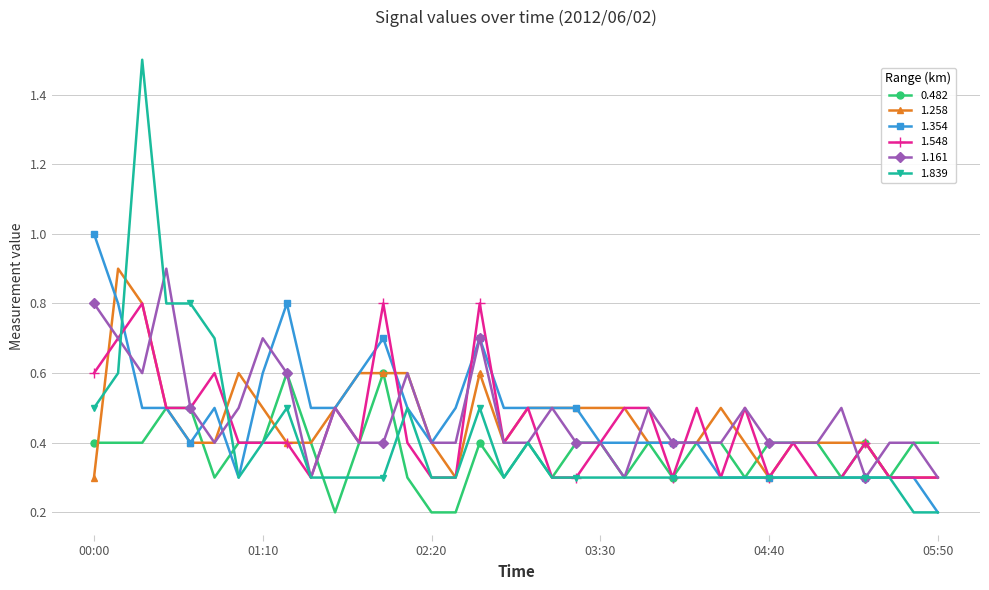

Reading left to right, transcribe all the data shown in this chart.

0.482: 0.4	0.4	0.4	0.5	0.5	0.3	0.4	0.4	0.6	0.4	0.2	0.4	0.6	0.3	0.2	0.2	0.4	0.3	0.4	0.3	0.4	0.4	0.3	0.4	0.3	0.4	0.4	0.3	0.4	0.4	0.4	0.3	0.4	0.3	0.4	0.4
1.258: 0.3	0.9	0.8	0.5	0.4	0.4	0.6	0.5	0.4	0.4	0.5	0.6	0.6	0.6	0.4	0.3	0.6	0.4	0.5	0.5	0.5	0.5	0.5	0.4	0.4	0.4	0.5	0.4	0.3	0.4	0.4	0.4	0.4	0.3	0.3	0.3
1.354: 1.0	0.8	0.5	0.5	0.4	0.5	0.3	0.6	0.8	0.5	0.5	0.6	0.7	0.5	0.4	0.5	0.7	0.5	0.5	0.5	0.5	0.4	0.4	0.4	0.4	0.4	0.3	0.3	0.3	0.3	0.3	0.3	0.3	0.3	0.3	0.2
1.548: 0.6	0.7	0.8	0.5	0.5	0.6	0.4	0.4	0.4	0.3	0.5	0.4	0.8	0.4	0.3	0.3	0.8	0.4	0.5	0.3	0.3	0.4	0.5	0.5	0.3	0.5	0.3	0.5	0.3	0.4	0.3	0.3	0.4	0.3	0.3	0.3
1.161: 0.8	0.7	0.6	0.9	0.5	0.4	0.5	0.7	0.6	0.3	0.5	0.4	0.4	0.6	0.4	0.4	0.7	0.4	0.4	0.5	0.4	0.4	0.3	0.5	0.4	0.4	0.4	0.5	0.4	0.4	0.4	0.5	0.3	0.4	0.4	0.3
1.839: 0.5	0.6	1.5	0.8	0.8	0.7	0.3	0.4	0.5	0.3	0.3	0.3	0.3	0.5	0.3	0.3	0.5	0.3	0.4	0.3	0.3	0.3	0.3	0.3	0.3	0.3	0.3	0.3	0.3	0.3	0.3	0.3	0.3	0.3	0.2	0.2